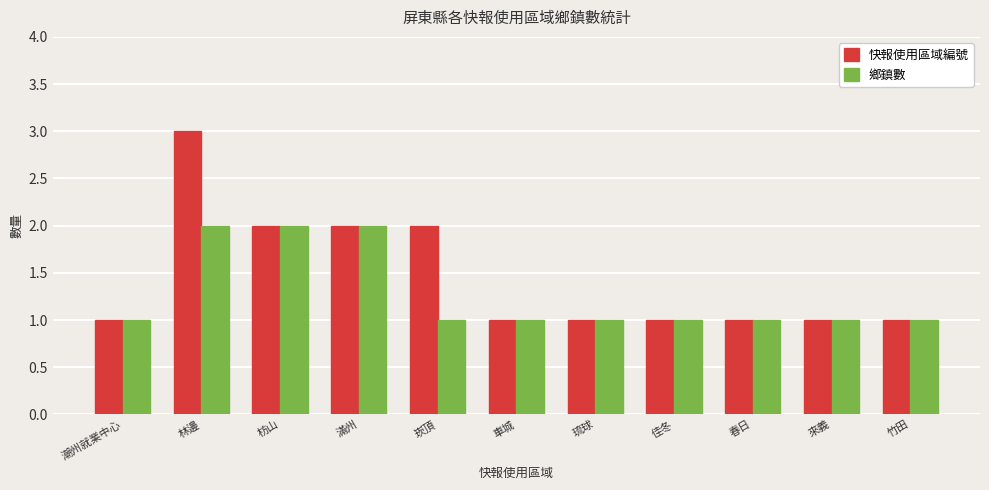

Which series has the largest total across all categories?

快報使用區域編號